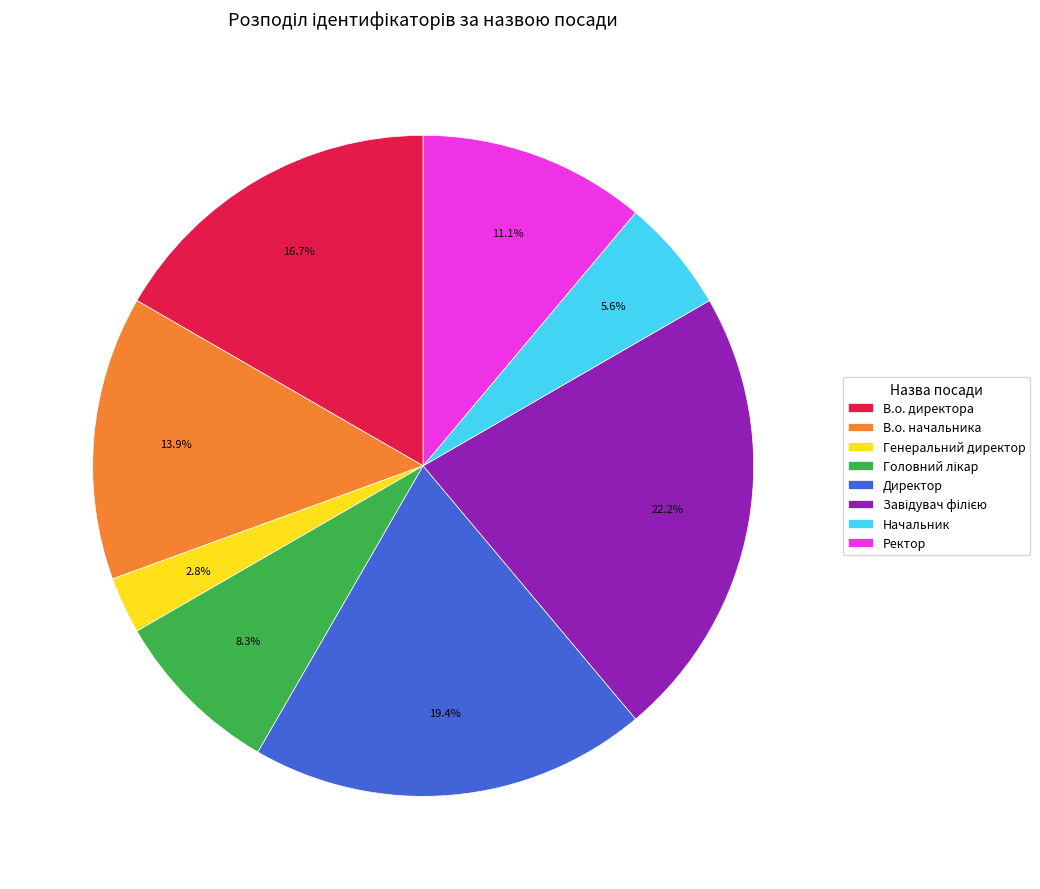

Which has a higher value, В.о. начальника or Директор?

Директор